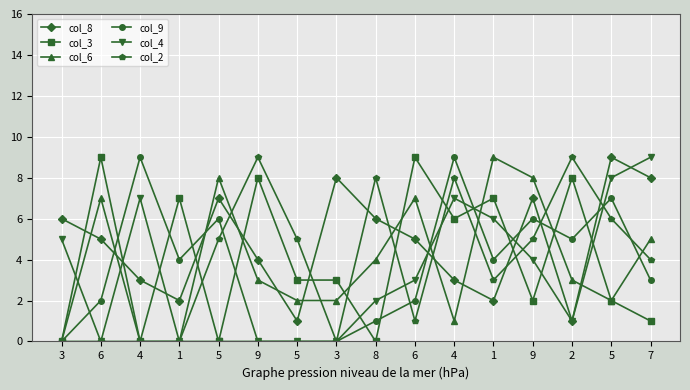

How many values in the col_4 series are below 3?

8